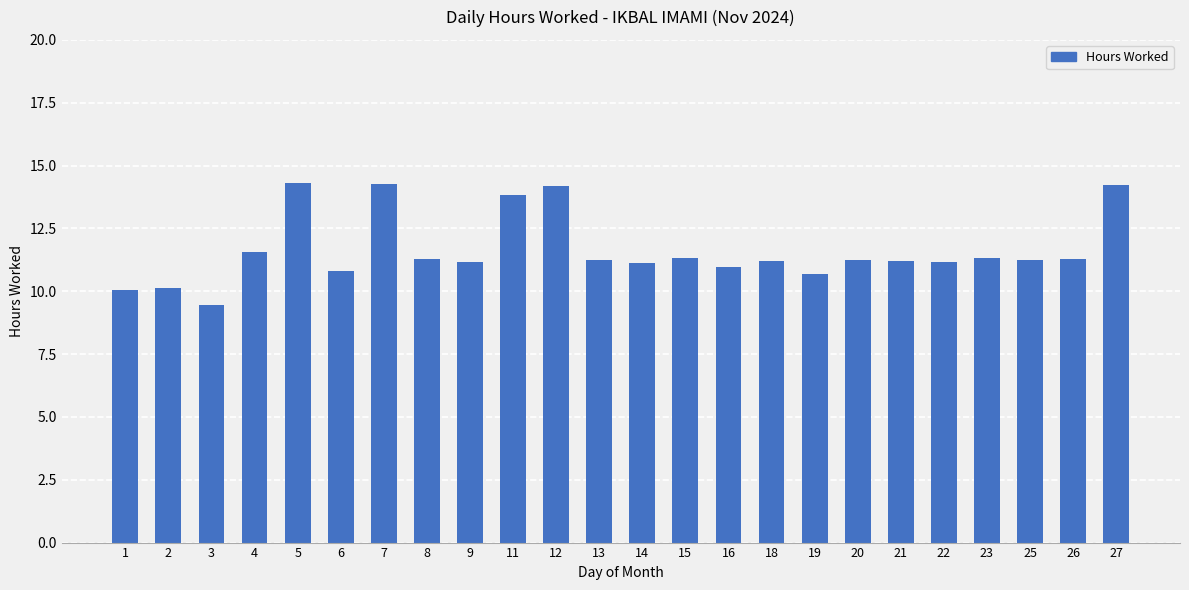

The chart shows a value of 11.1 at 14. True or false?

True